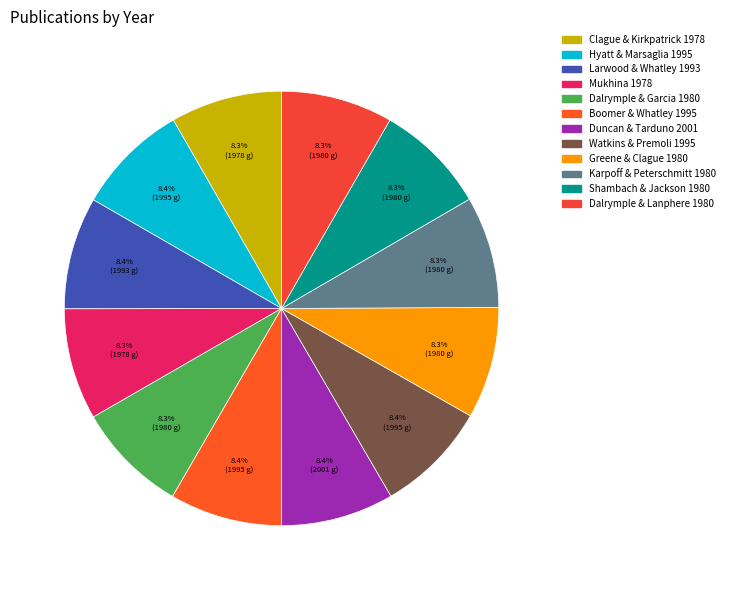

Which slice is the smallest?

Clague & Kirkpatrick 1978